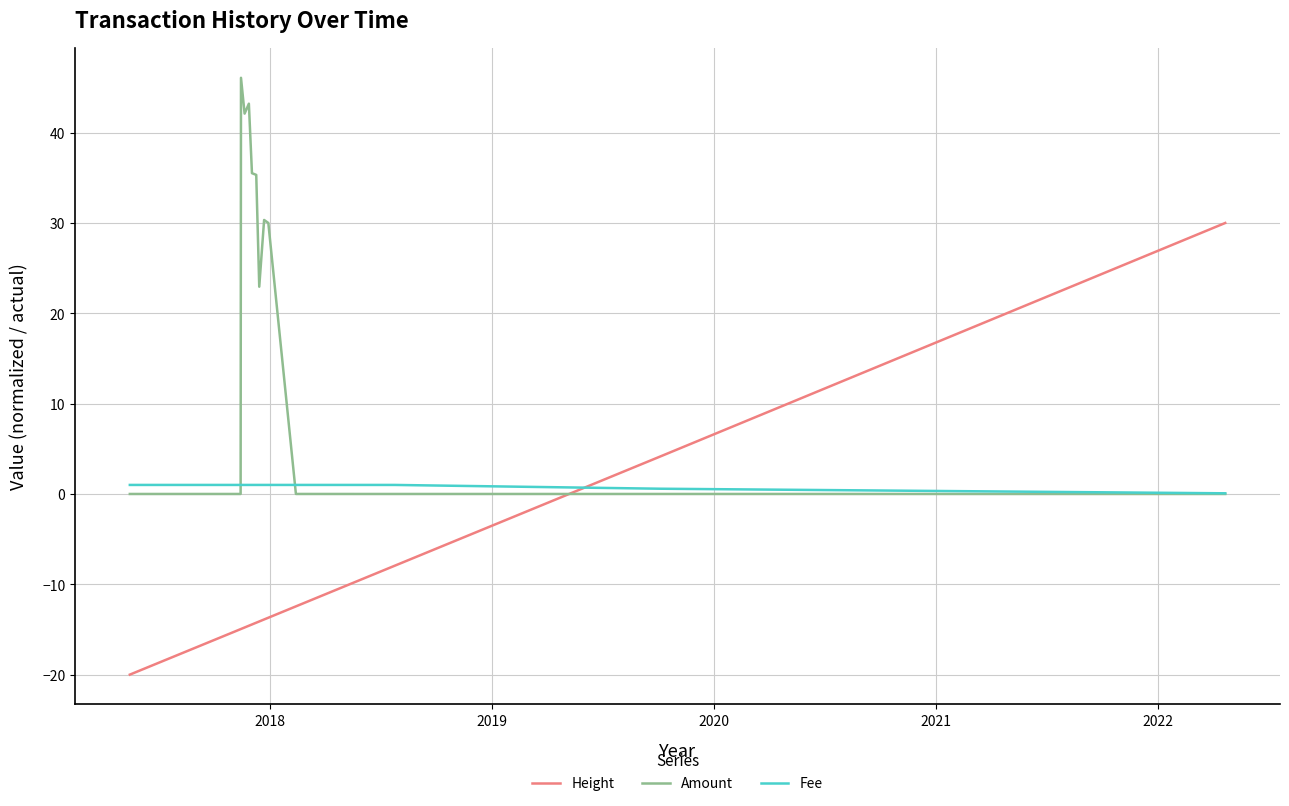

What is the highest value of the Amount series?

46.1